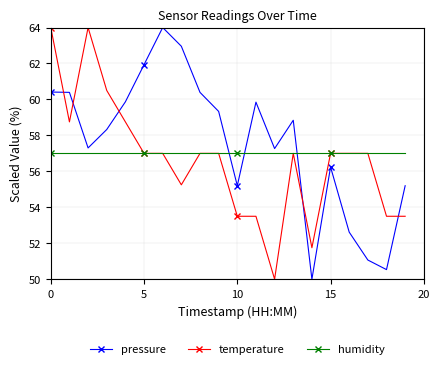

True or false: pressure has more than 2 interior local peaks.

True